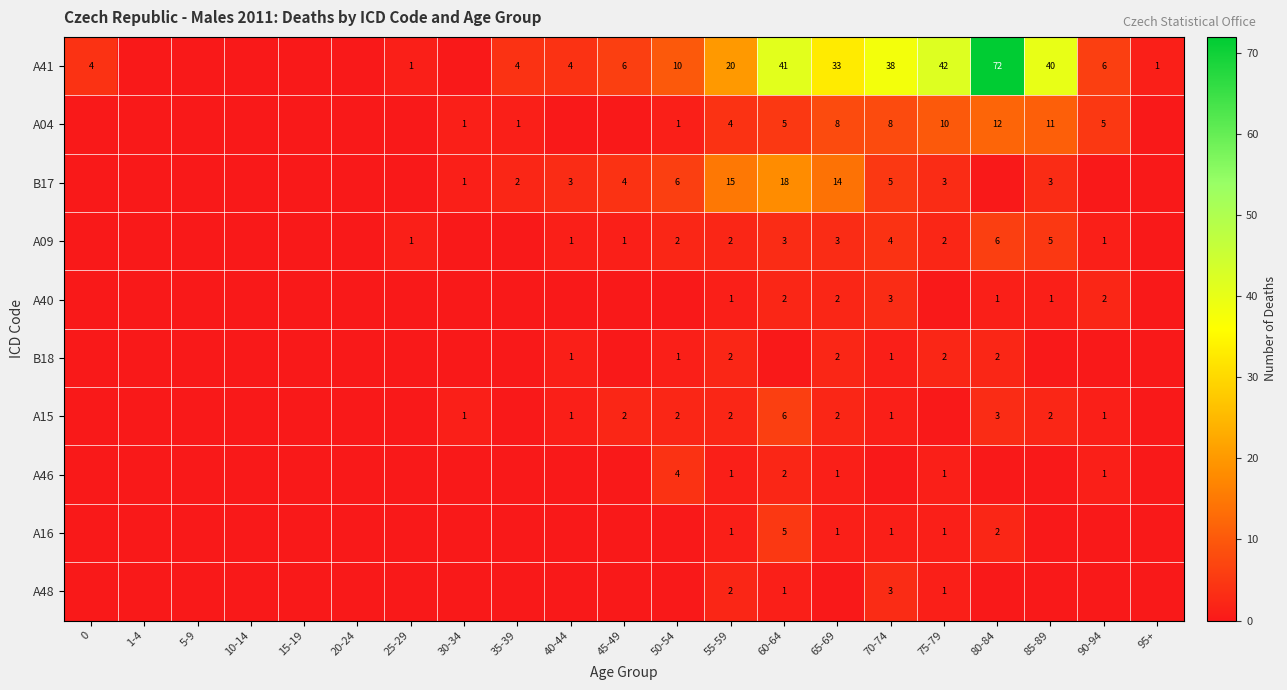

The value of B17 at 55-59 is 15. True or false?

True